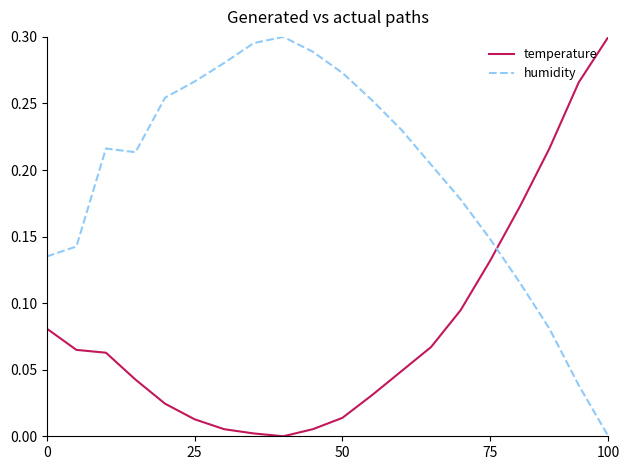

Which series has the largest total across all categories?

humidity